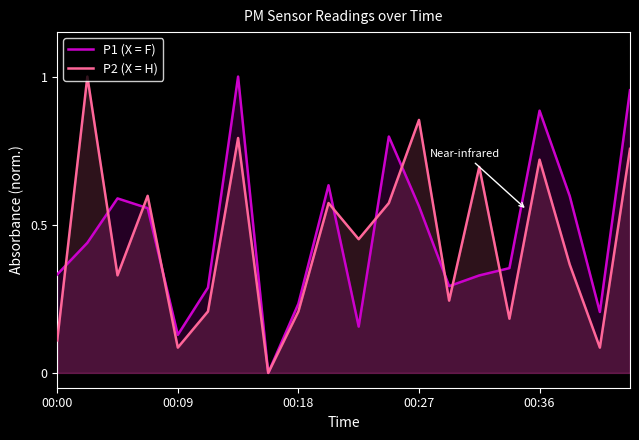

Is it true that P1 (X = F) equals 0.2 at 00:09?

False